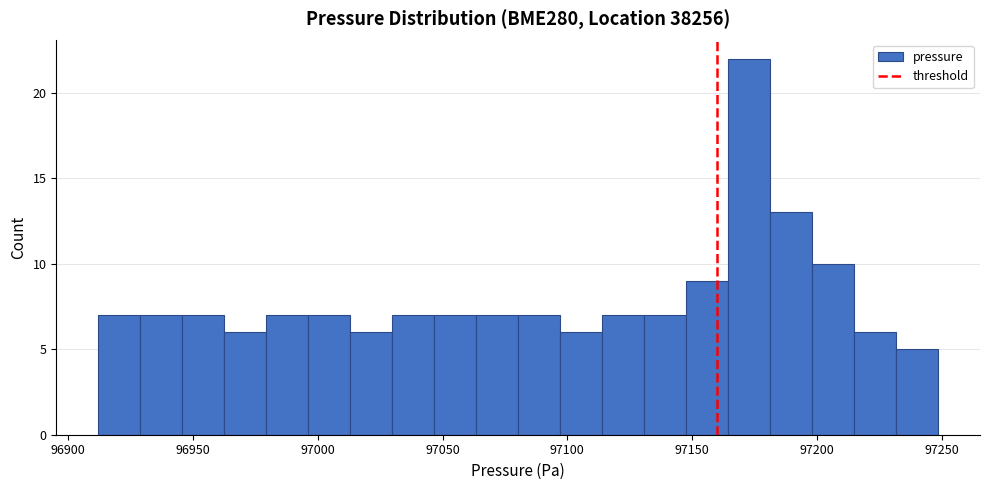

Read against the x-axis, roughly where is the centre of the tallest bar?

97175